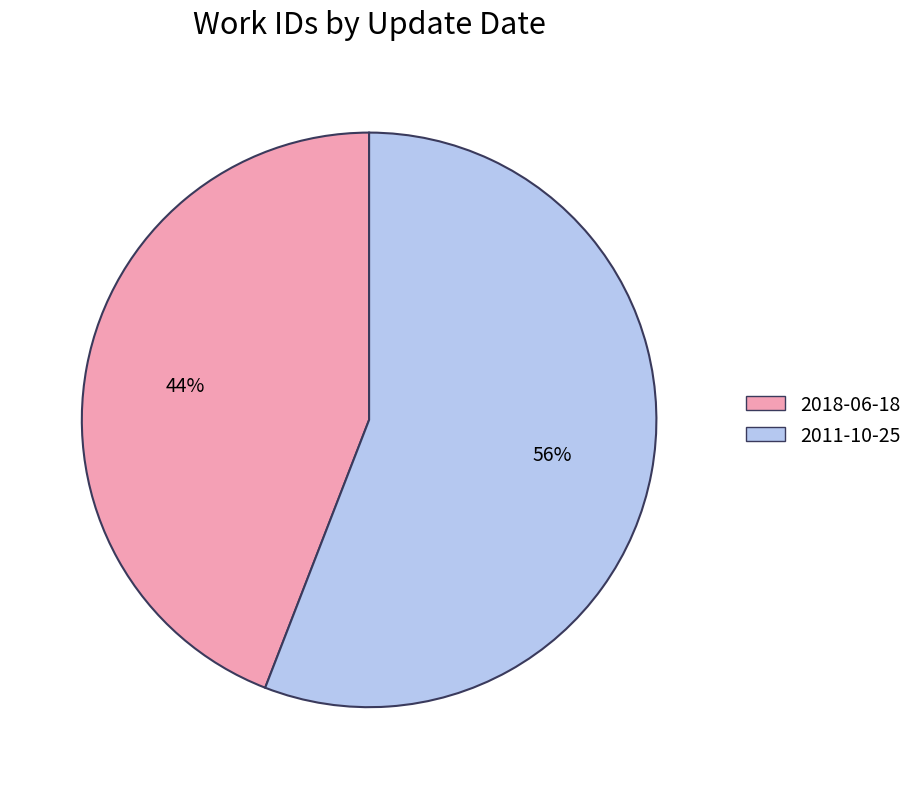

To the nearest percent, what percentage of the pie is 2011-10-25?

56%